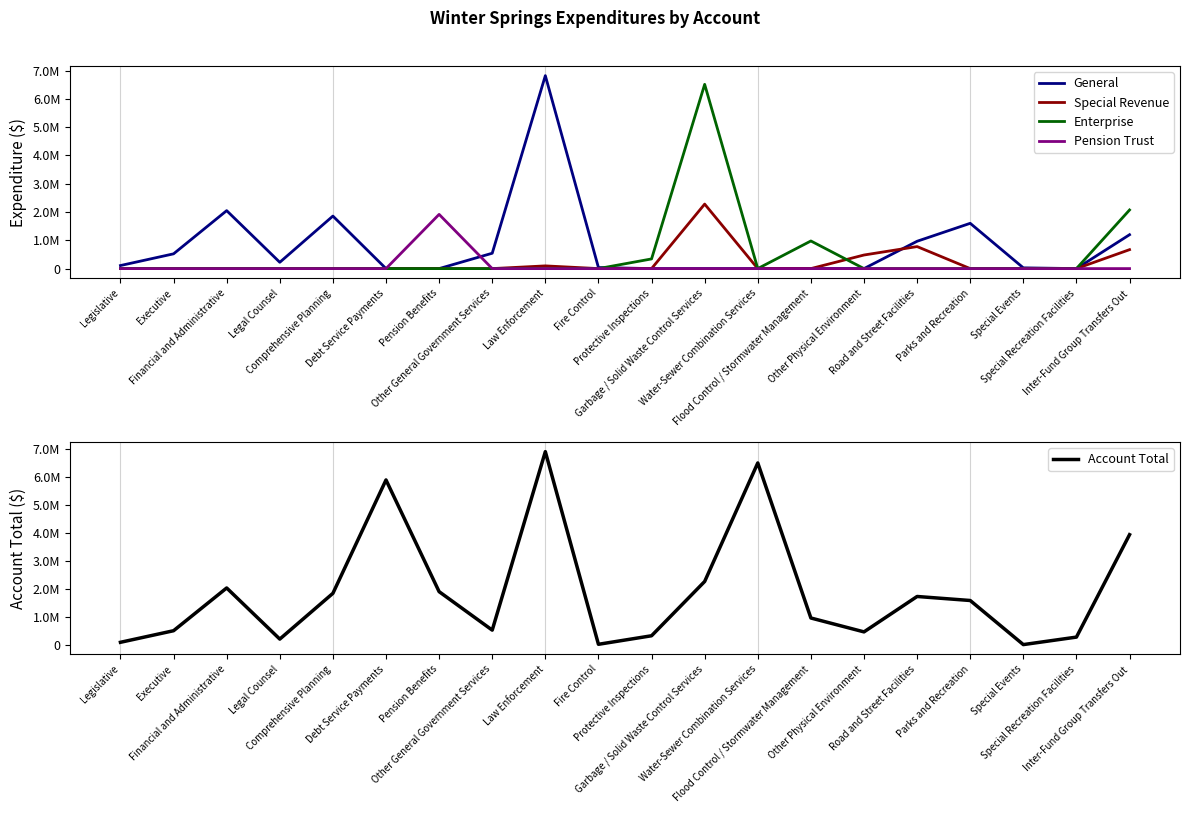

True or false: Enterprise has a value of 0 at Law Enforcement.

True